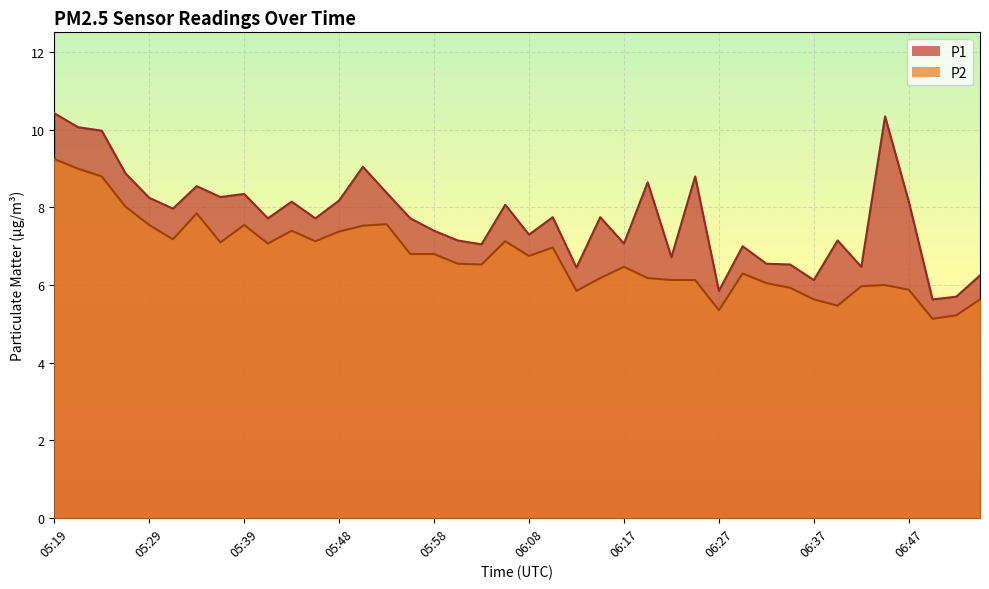

In P1, how many points are higher than both neighbors (excluding endpoints)?

12